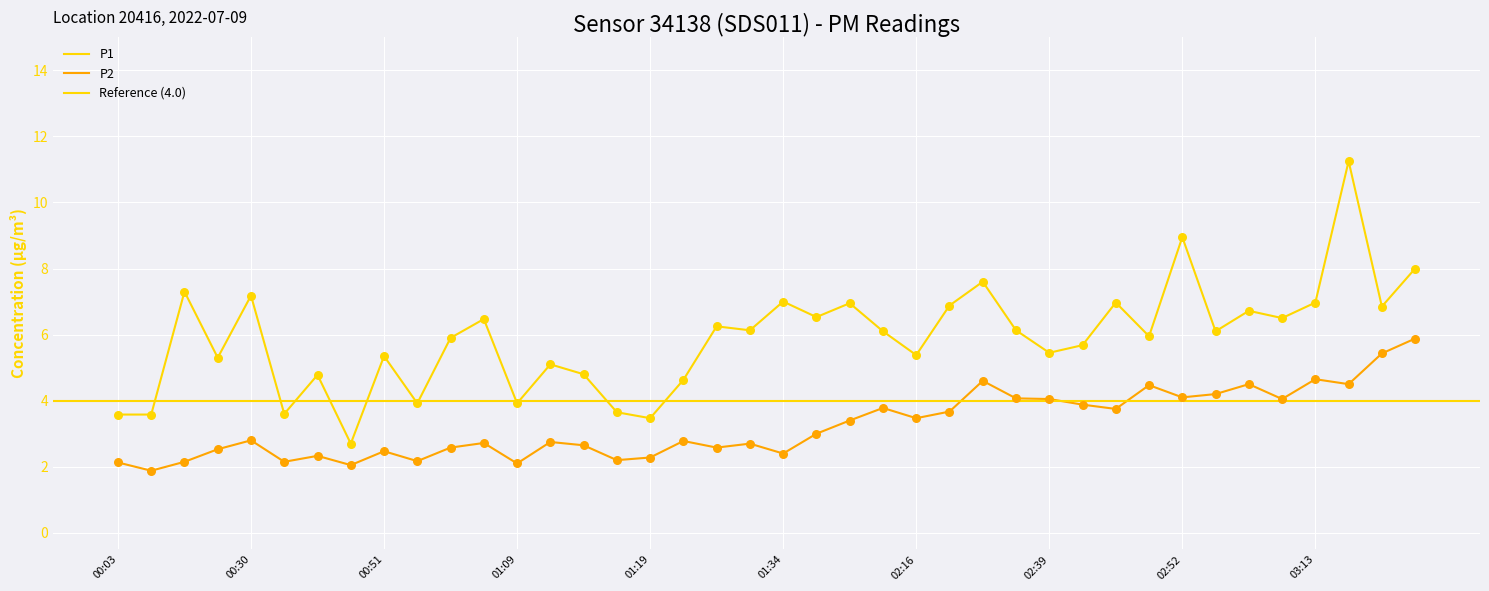

What is the total value across all series at 01:16?

5.8